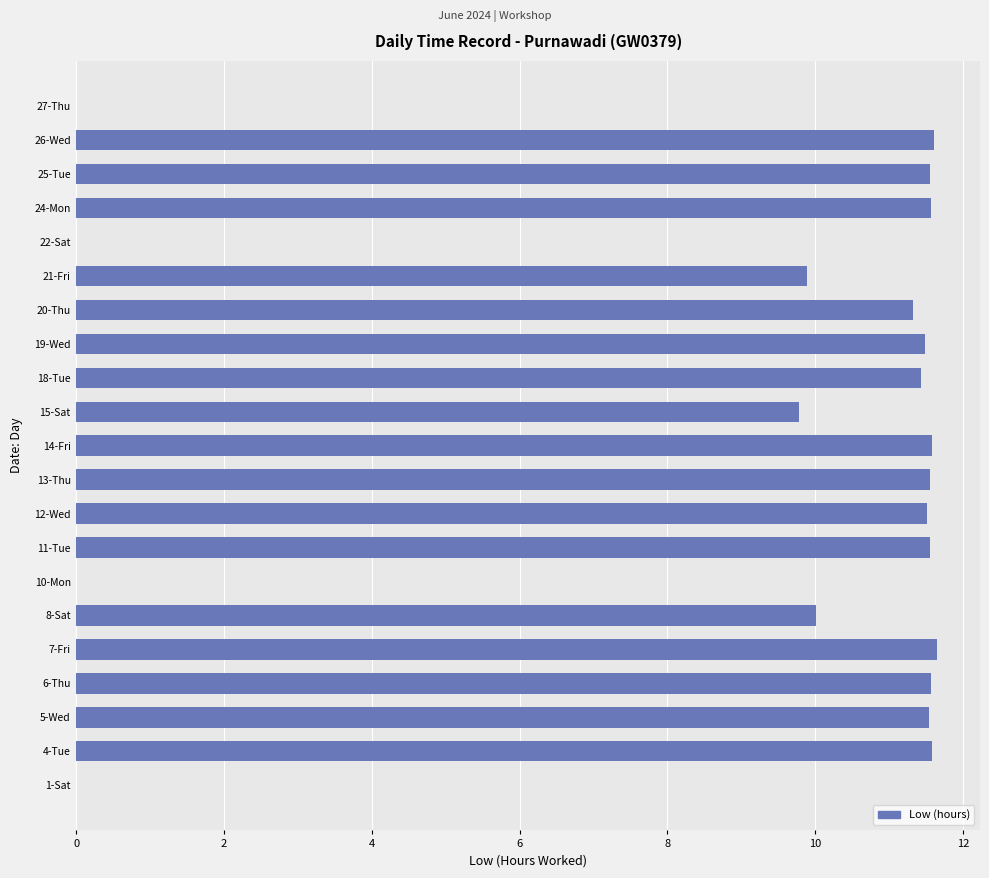

What is the maximum value shown in the chart?

11.7